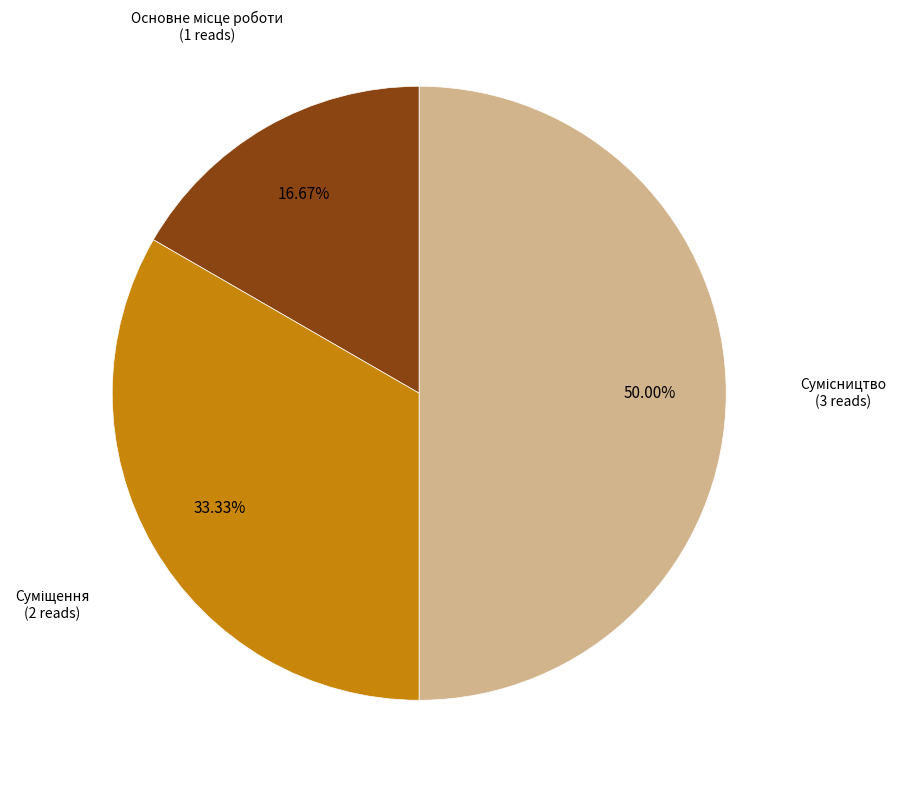

How many slices are in this pie chart?

3